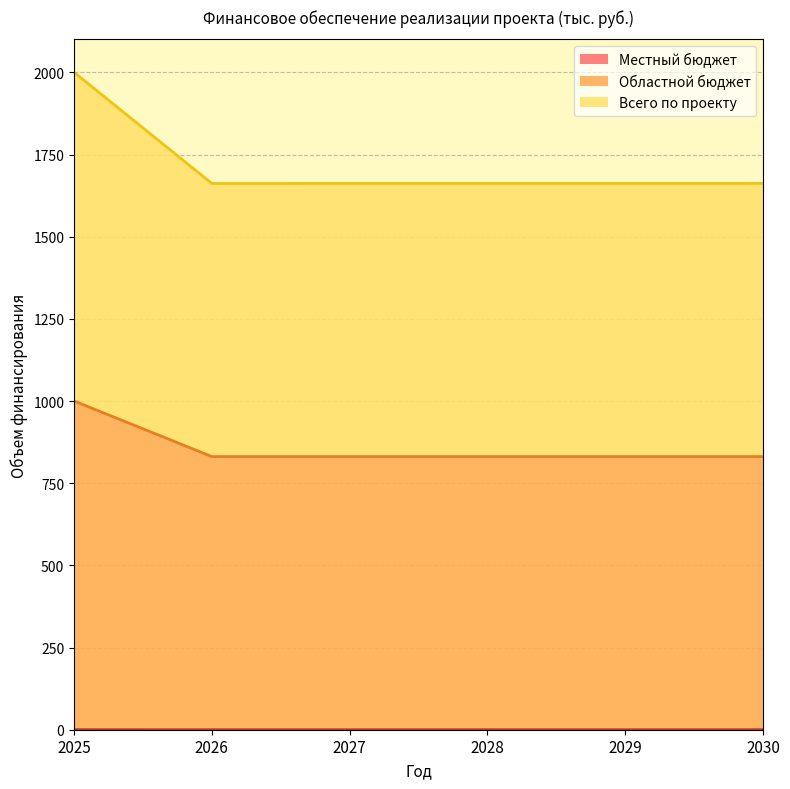

The Всего по проекту series shows 1662.2 at 2028. True or false?

True